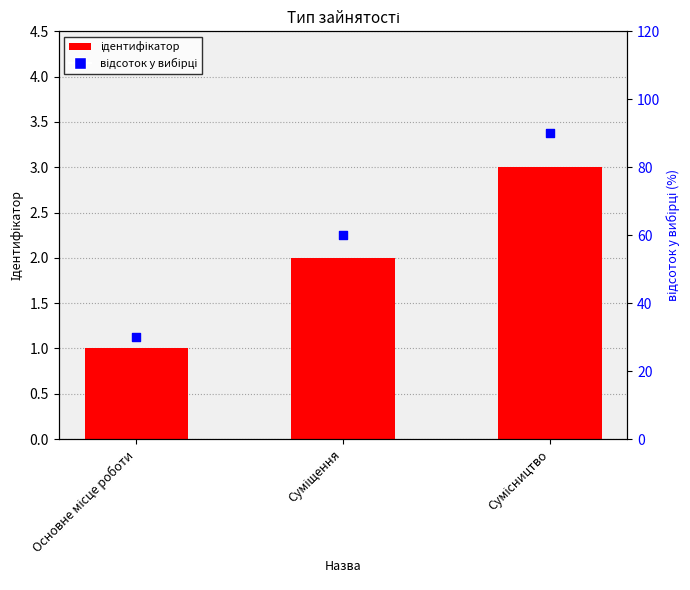

Which series has the largest Y range (max minus min)?

відсоток у вибірці